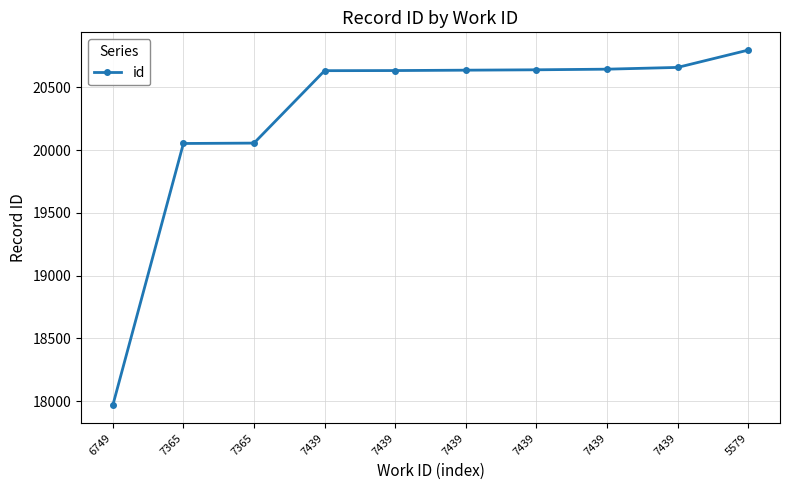

Reading left to right, extract all data points from this chart.

17967	20053	20056	20633	20634	20637	20640	20645	20659	20797